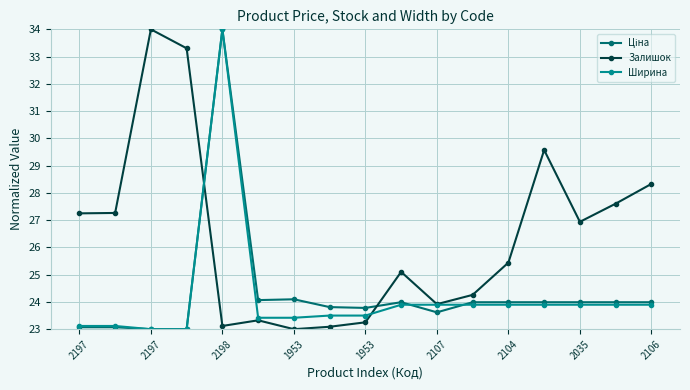

True or false: Залишок has more than 2 interior local peaks.

True